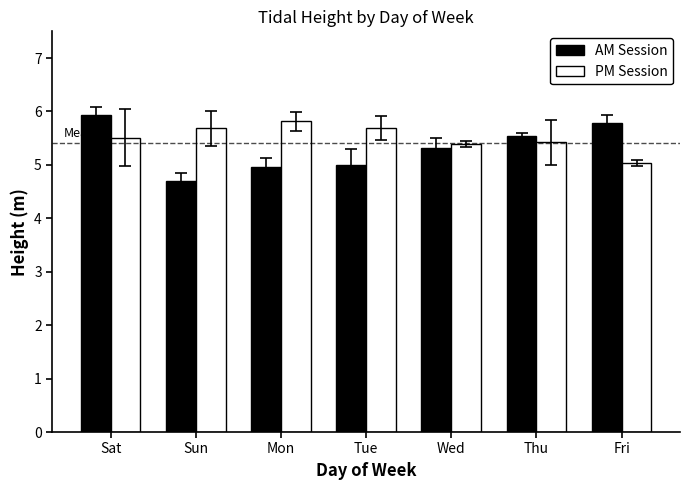

At which label does AM Session reach its minimum?

Sun